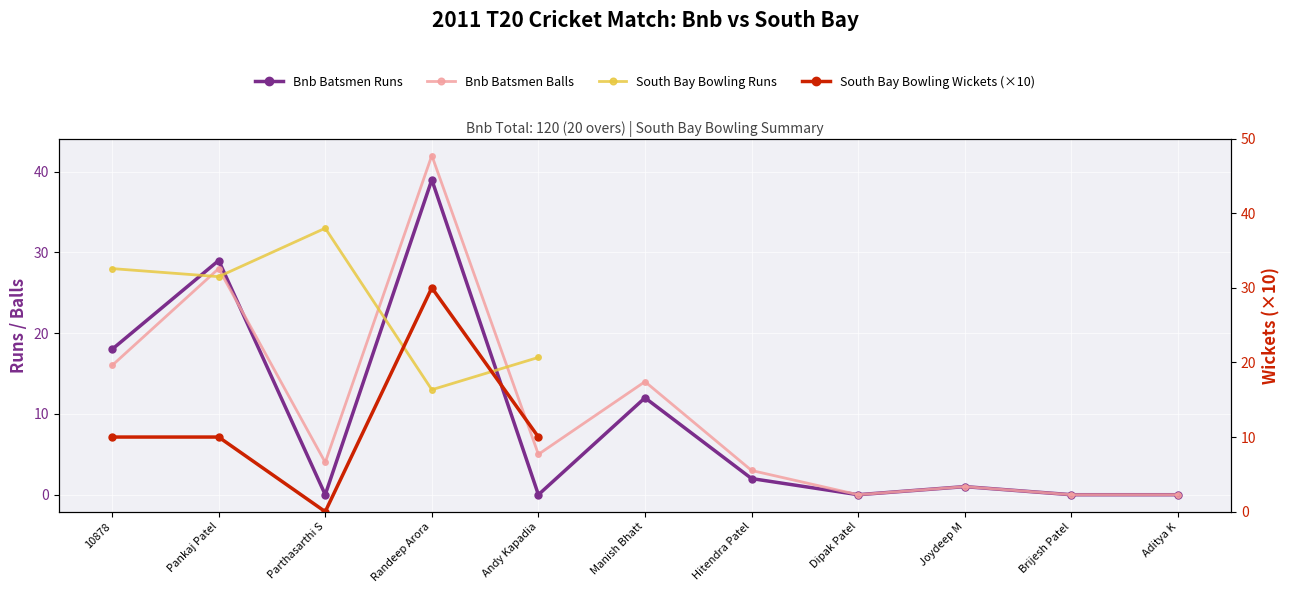

What is the difference between the Bnb Batsmen Balls values at Hitendra Patel and Joydeep M?

2.0